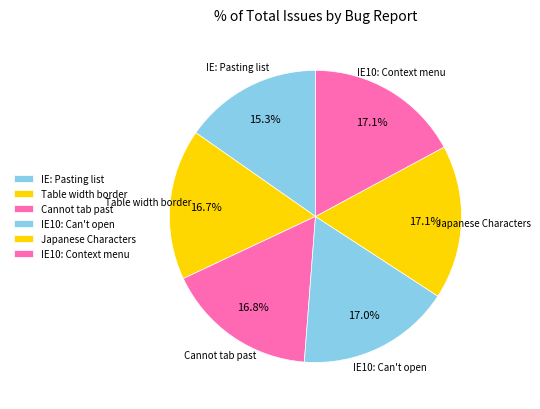

Combined, do IE10: Can't open and IE: Pasting list account for over 50%?

No